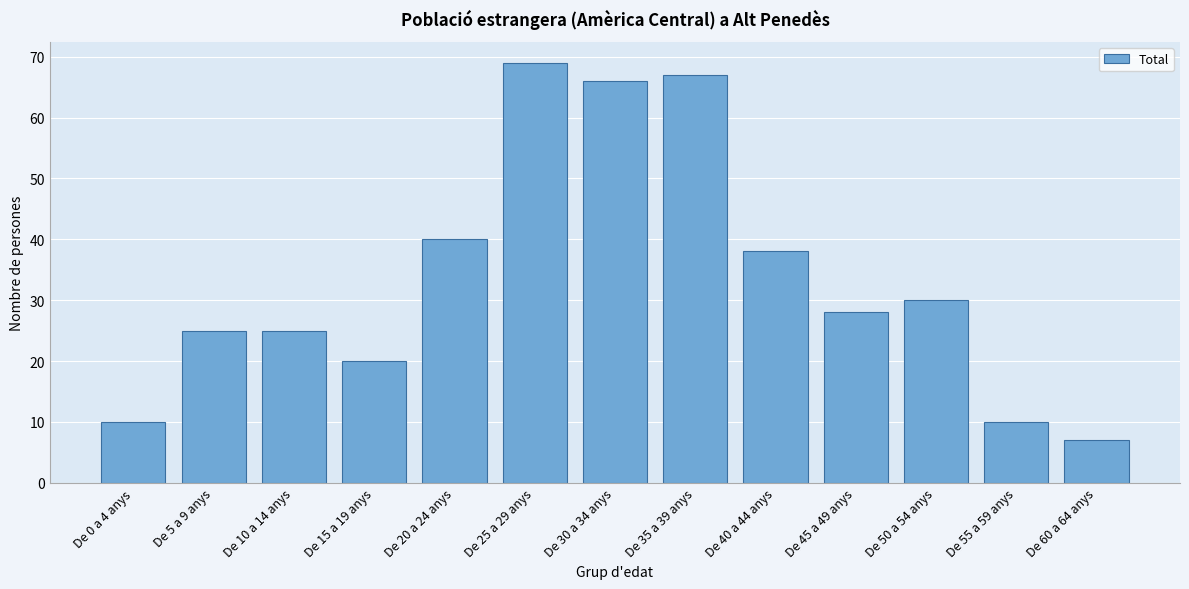

Reading left to right, extract all data points from this chart.

10	25	25	20	40	69	66	67	38	28	30	10	7